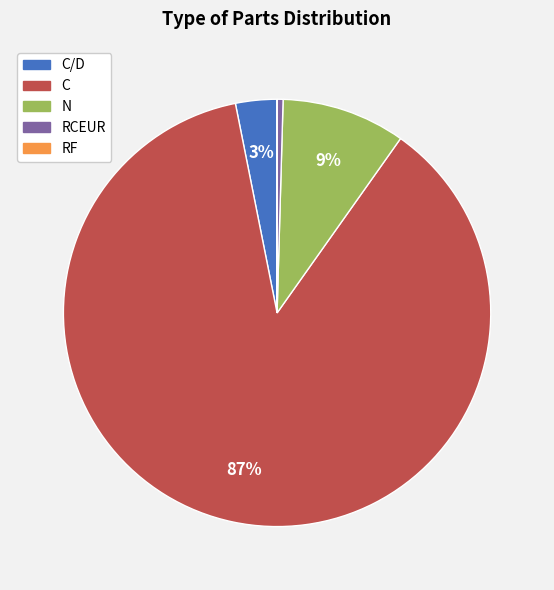

To the nearest percent, what is the average slice percentage?

20%